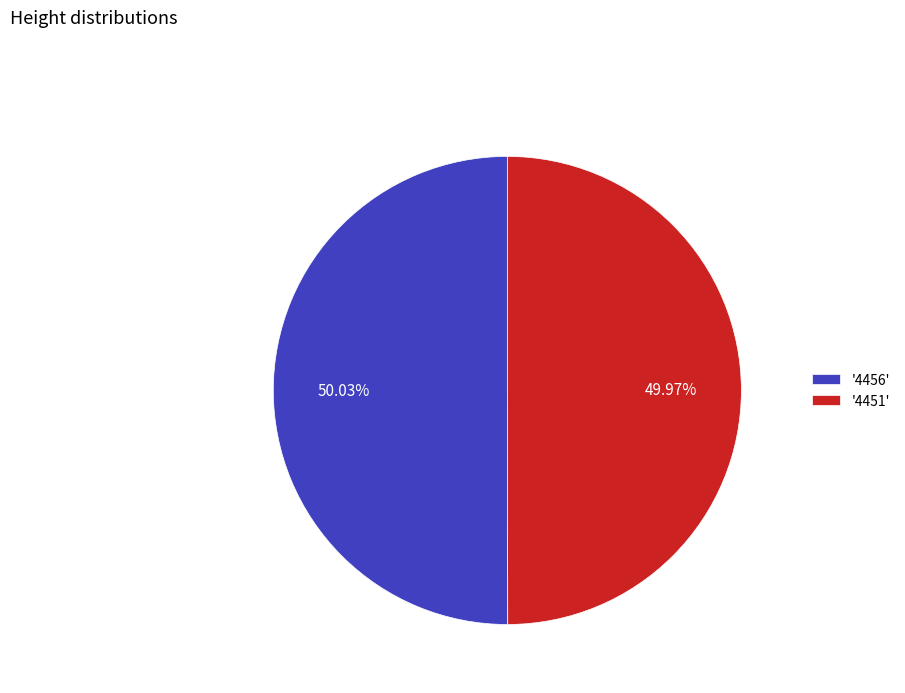

Does any single category account for the majority?

Yes